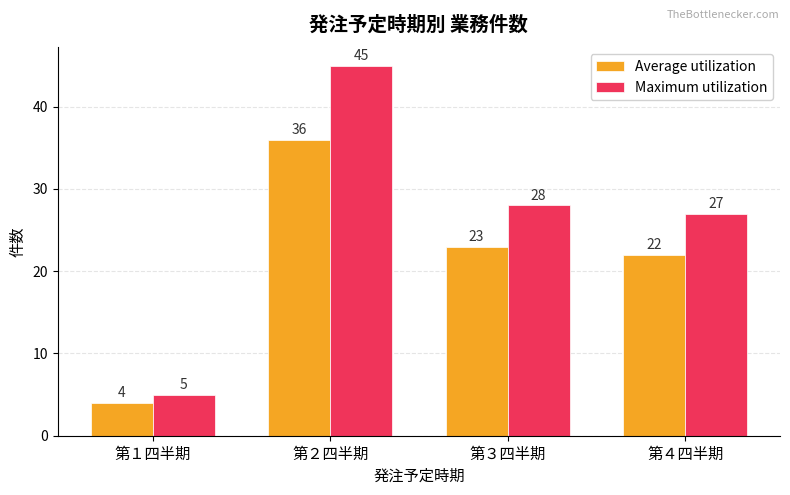

What is the sum of all Average utilization values?

85